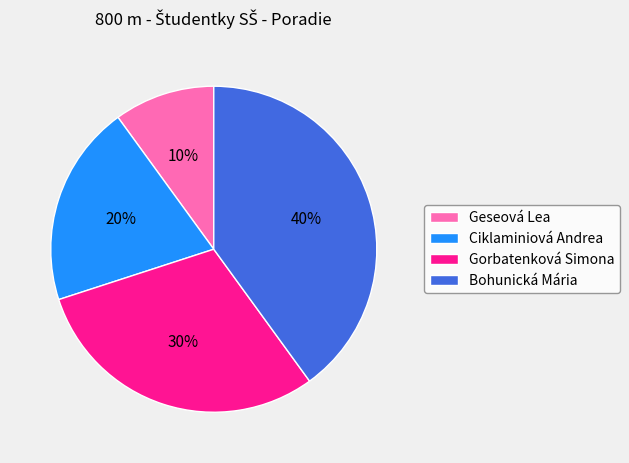

Which has a higher value, Geseová Lea or Ciklaminiová Andrea?

Ciklaminiová Andrea